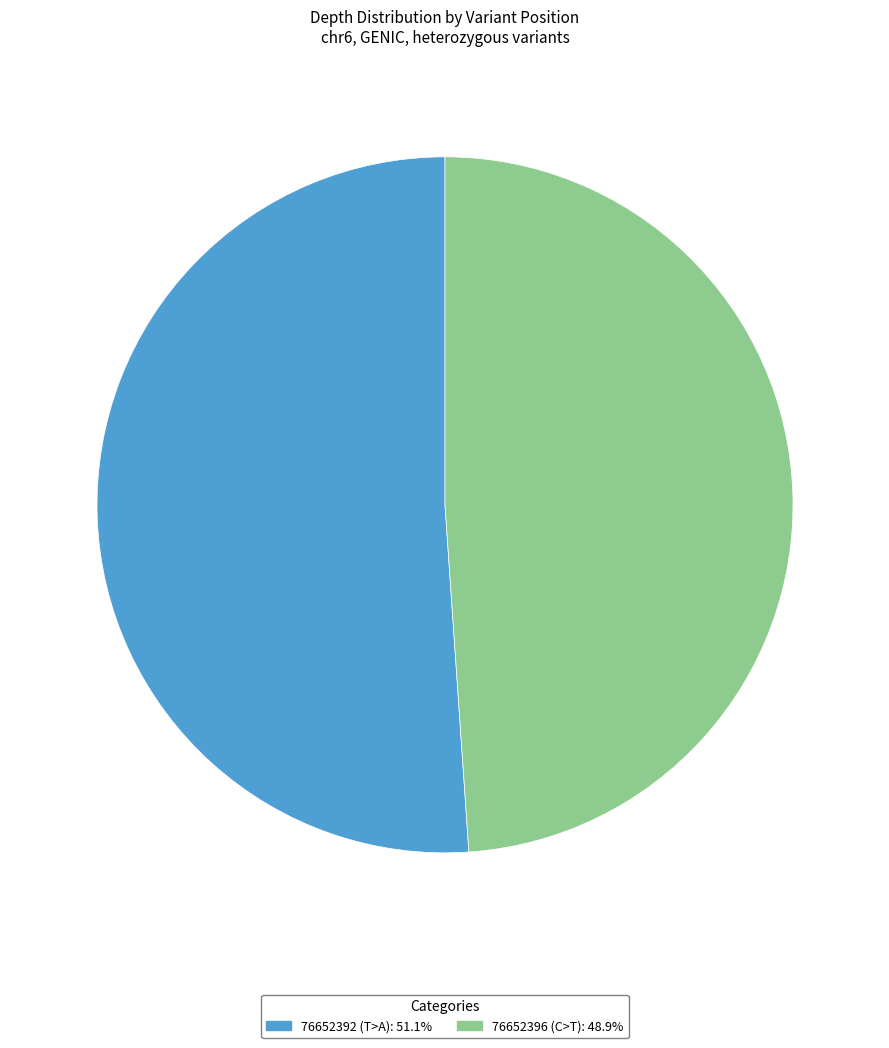

Which category has the biggest portion of the pie?

76652392 (T>A)